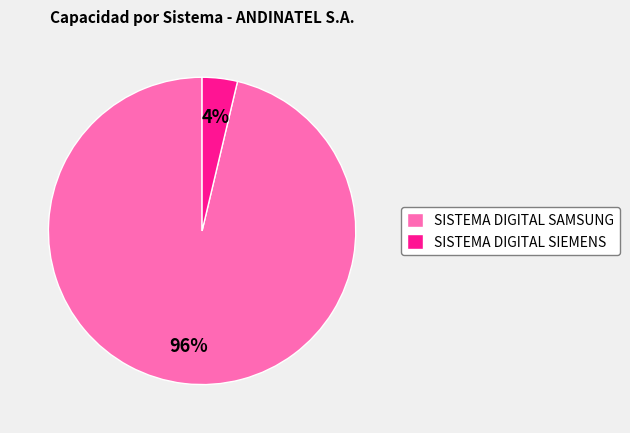

True or false: SISTEMA DIGITAL SIEMENS accounts for 4% of the total.

True